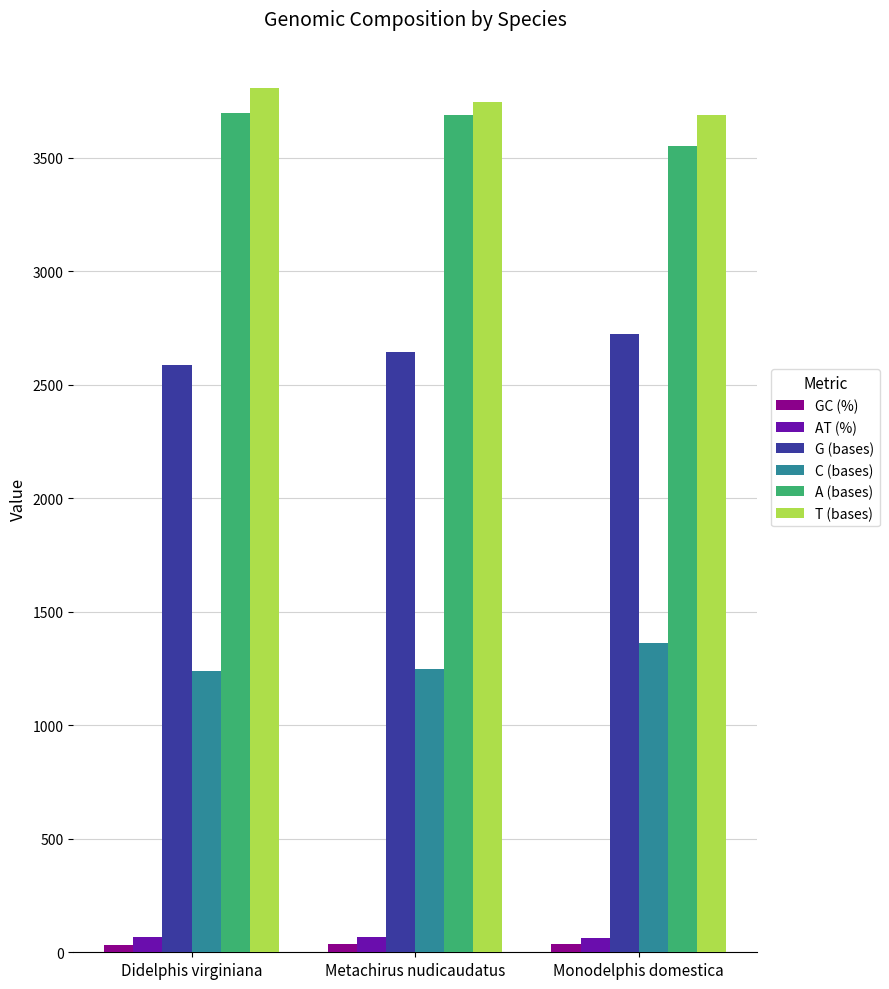

How many values in the C (bases) series are below 1249?

1